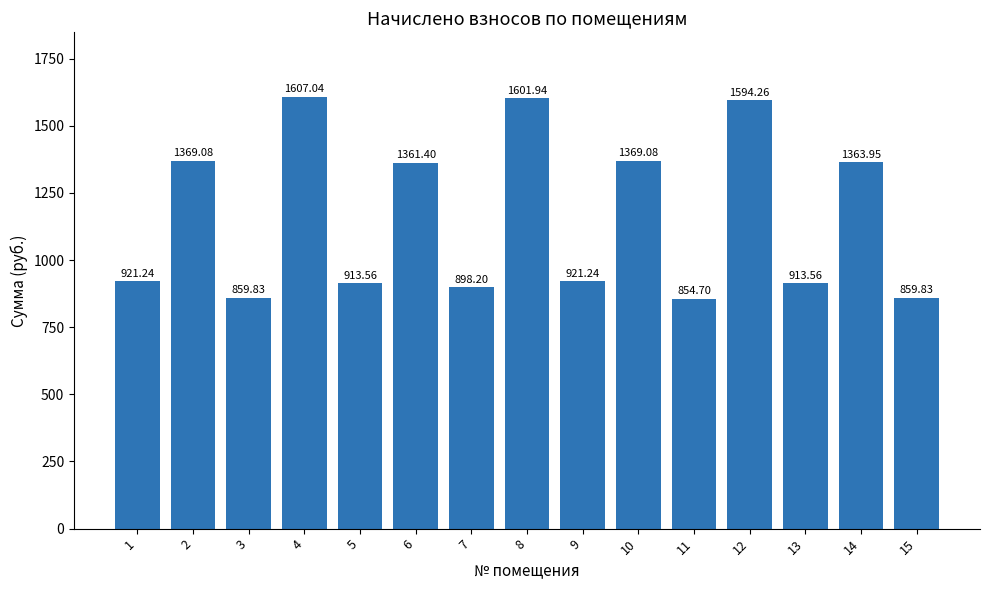

Reading right to left, list all the values displayed in this chart.

15=859.8	14=1364.0	13=913.6	12=1594.3	11=854.7	10=1369.1	9=921.2	8=1601.9	7=898.2	6=1361.4	5=913.6	4=1607.0	3=859.8	2=1369.1	1=921.2